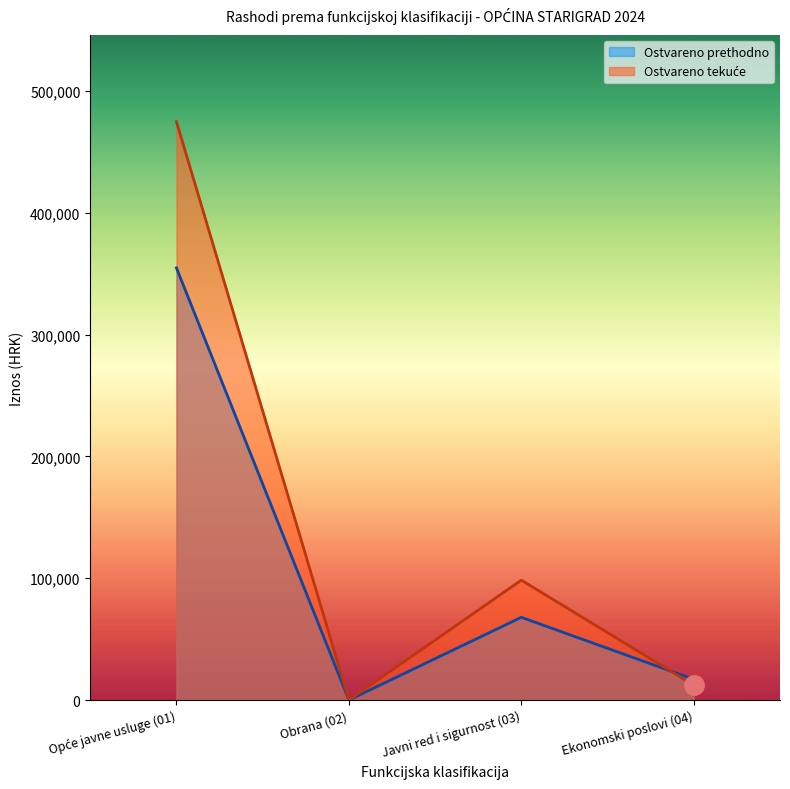

How many positive values does the Ostvareno tekuće series have?

3